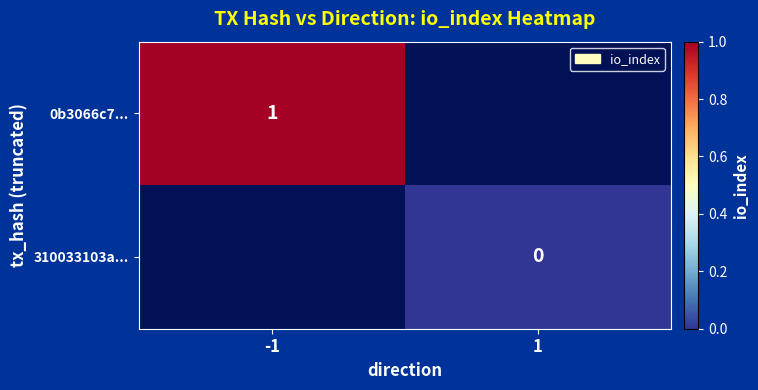

The value of 0b3066c7... at -1 is 1. True or false?

True